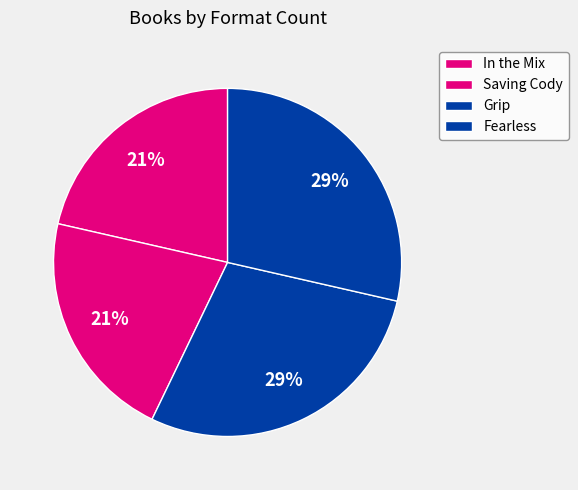

Which slice is the smallest?

In the Mix